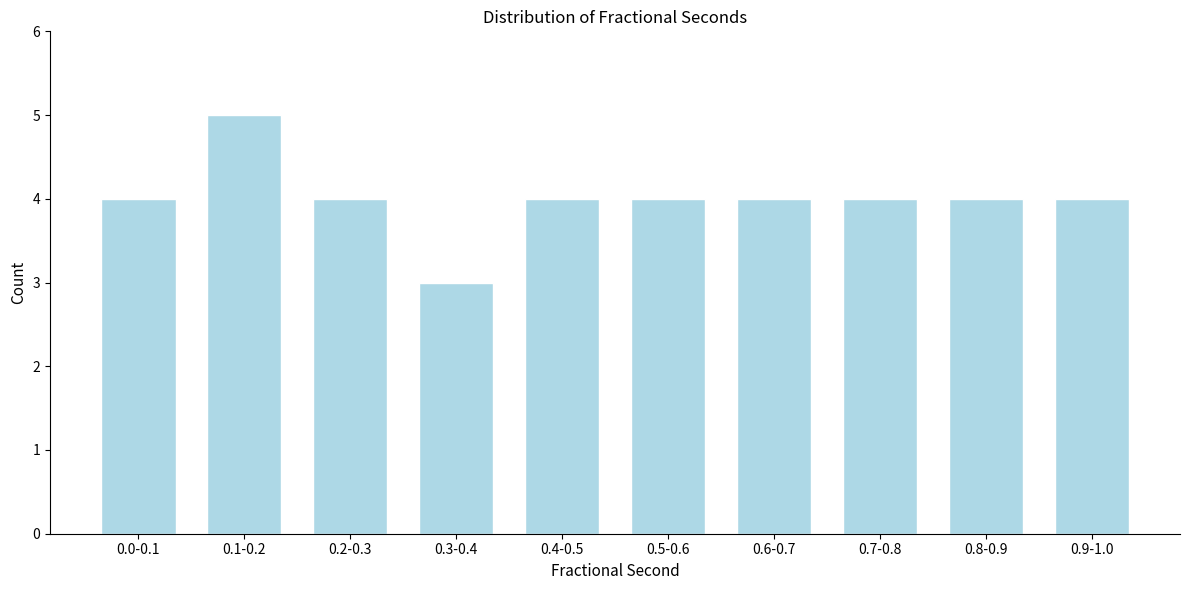

Reading left to right, list all the values displayed in this chart.

0.0-0.1=4	0.1-0.2=5	0.2-0.3=4	0.3-0.4=3	0.4-0.5=4	0.5-0.6=4	0.6-0.7=4	0.7-0.8=4	0.8-0.9=4	0.9-1.0=4